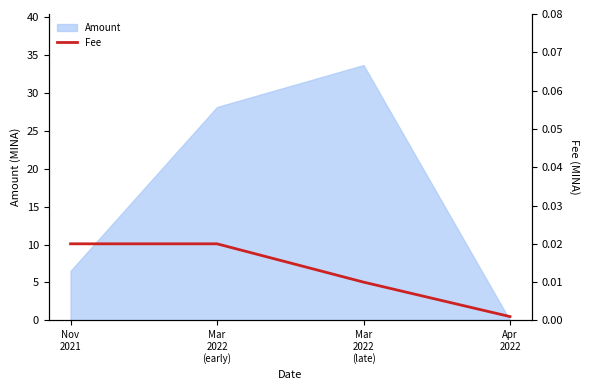

In Amount, how many points are higher than both neighbors (excluding endpoints)?

1